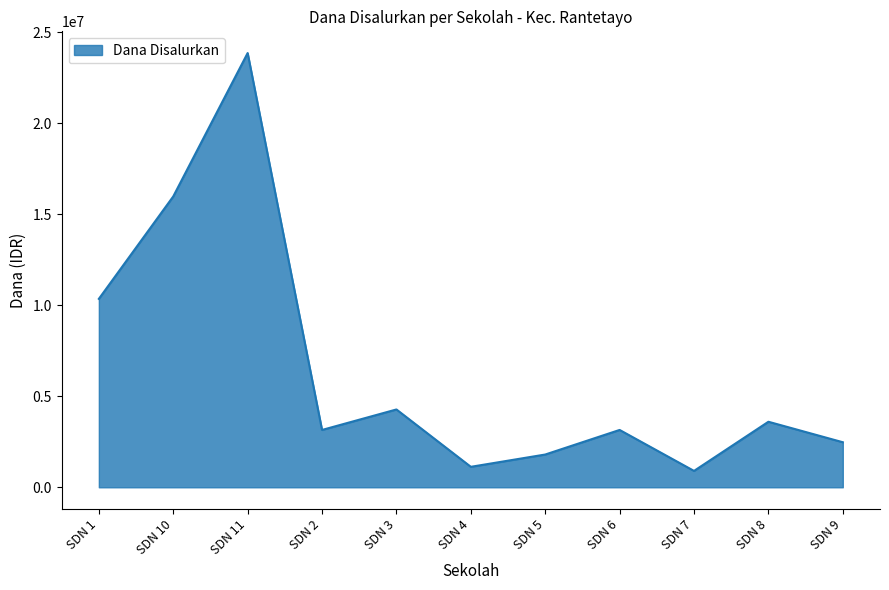

Reading right to left, extract all data points from this chart.

2475000	3600000	900000	3150000	1800000	1125000	4275000	3150000	23850000	15975000	10350000